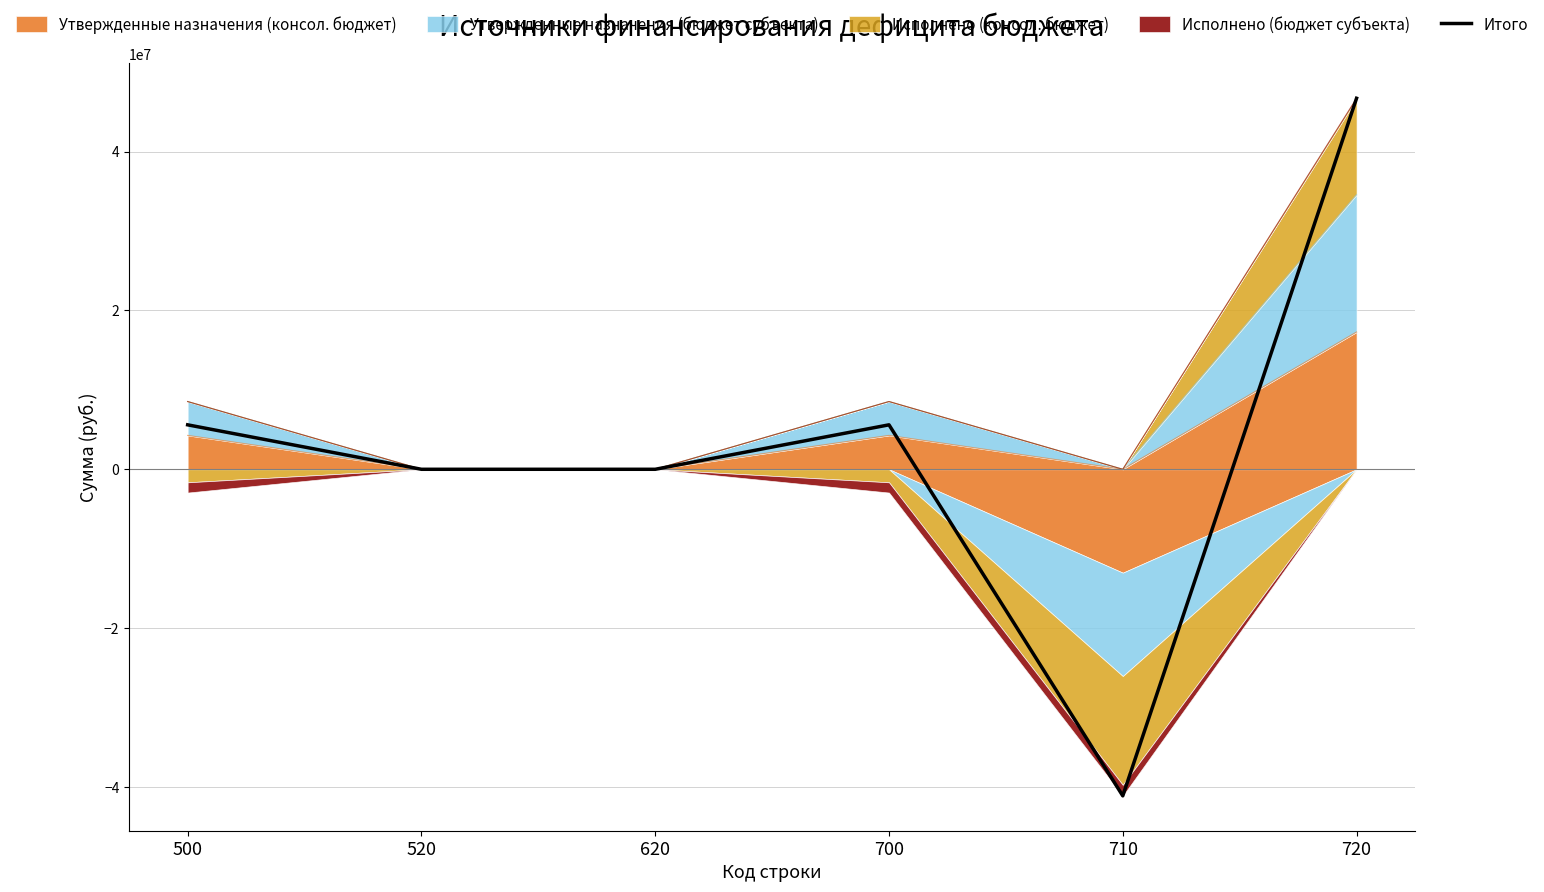

How many negative values are there?

1